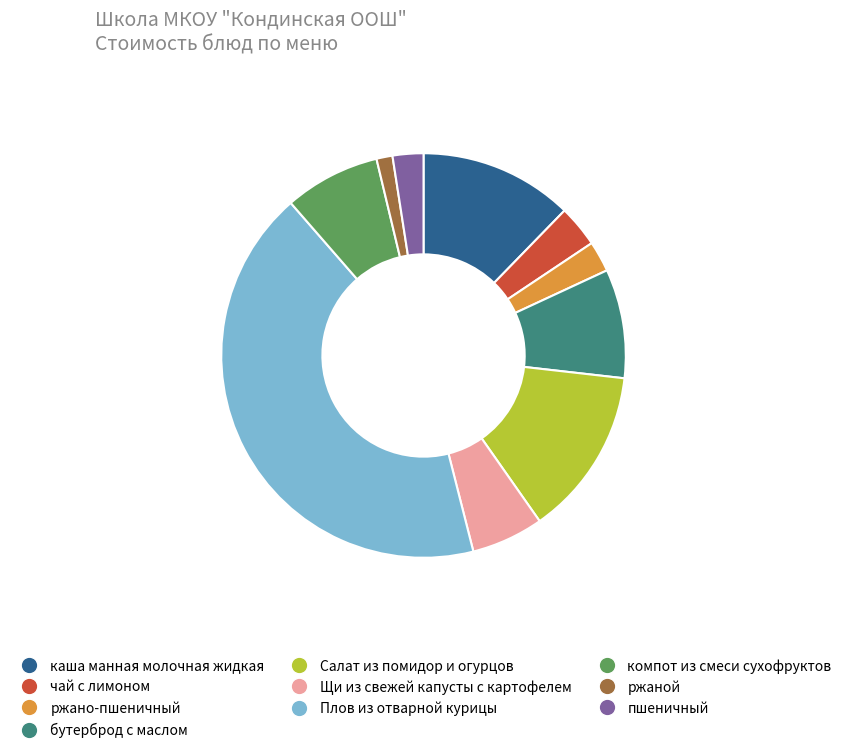

Which category has the smallest portion of the pie?

ржаной